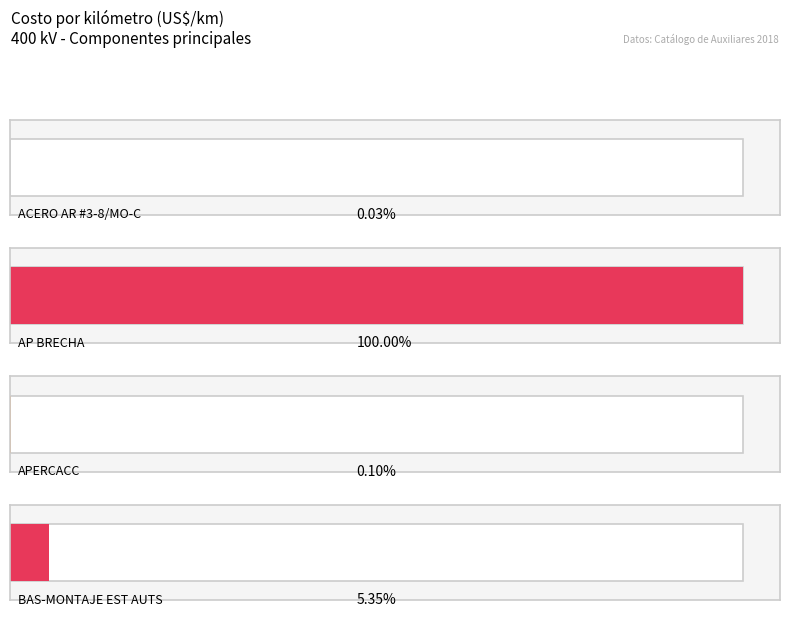

List the labels in order of value, smallest first.

ACERO AR #3-8/MO-C, APERCACC, BAS-MONTAJE EST AUTS, AP BRECHA